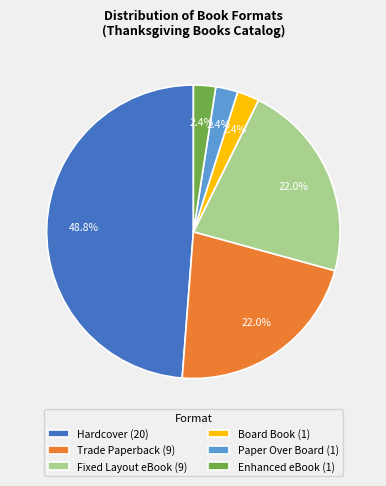

What is the largest slice in the pie chart?

Hardcover (20)